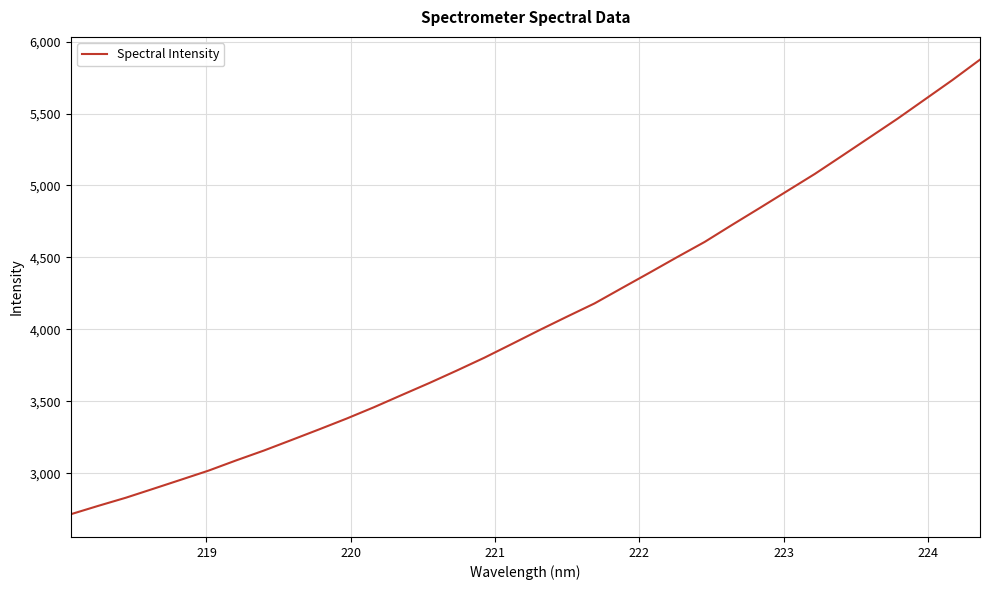

True or false: there are more than 0 points higher than both neighbors.

False